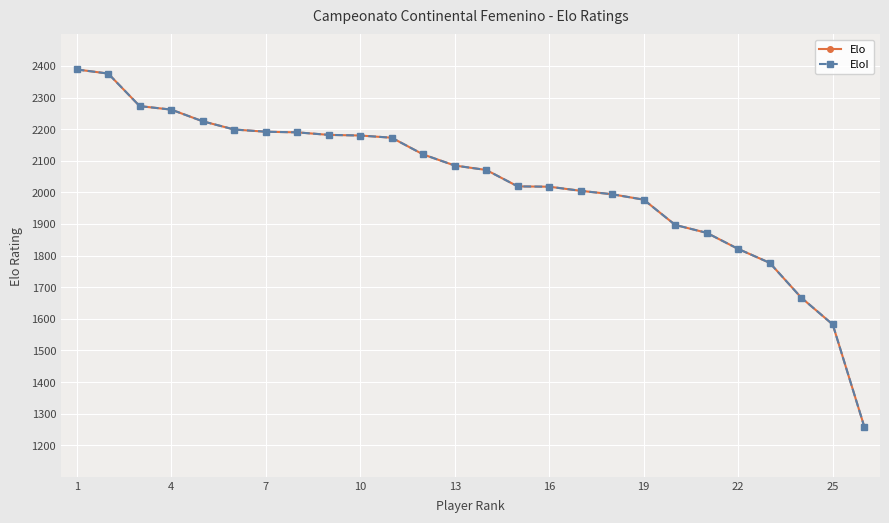

At how many categories does at least one series exceed 1261?

25